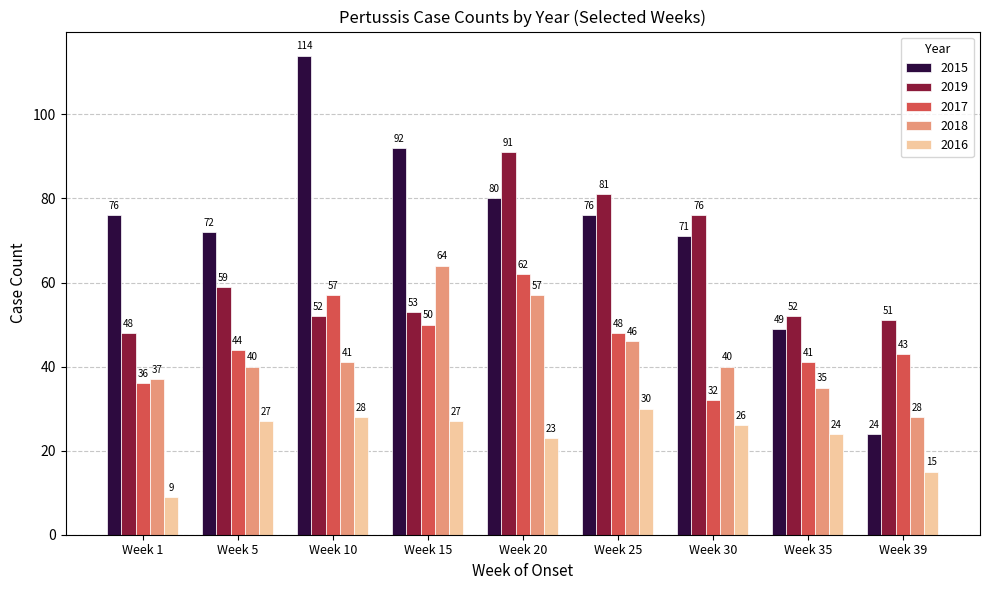

How many bars are there in each group?

5